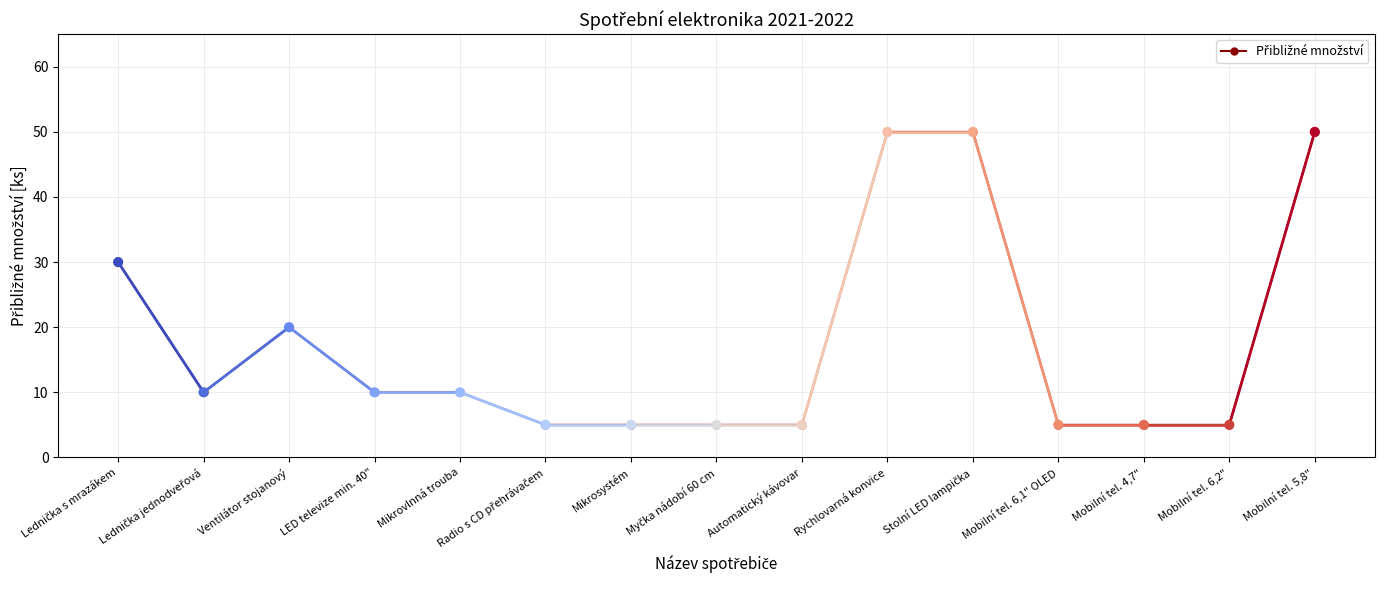

Which has a higher value, Mobilní tel. 6,2" or Mobilní tel. 5,8"?

Mobilní tel. 5,8"